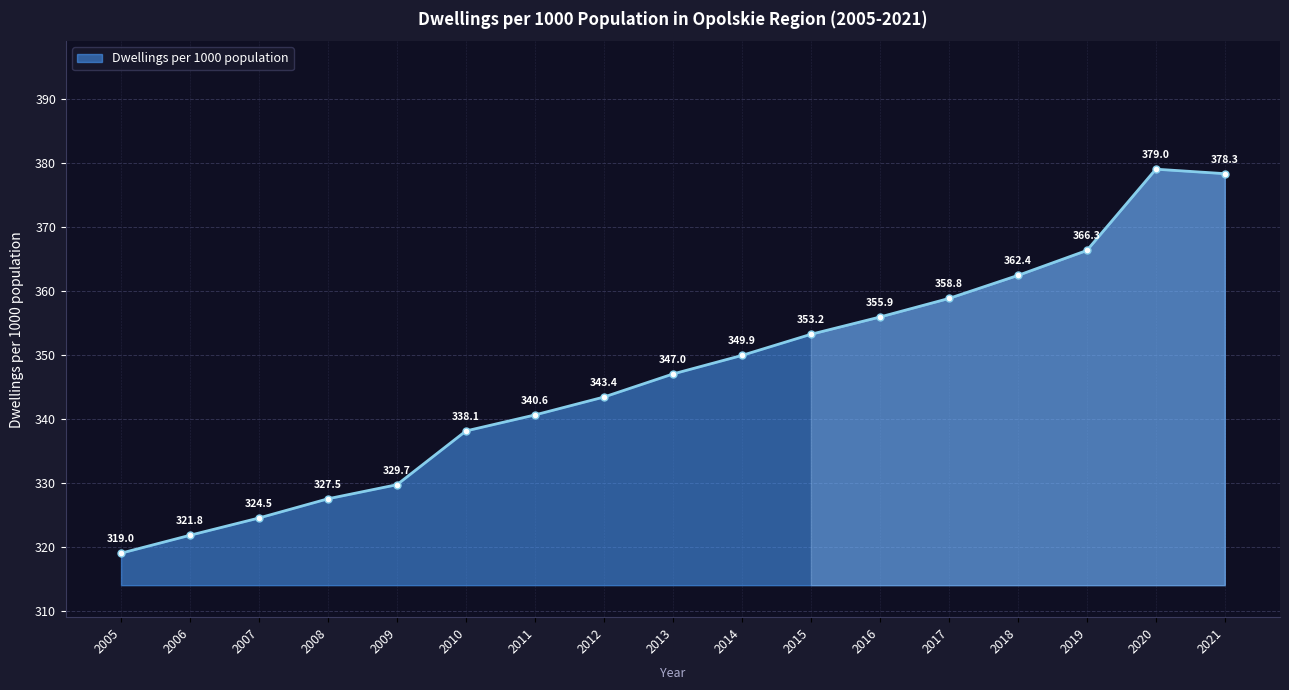

Where is the first local maximum?

2020